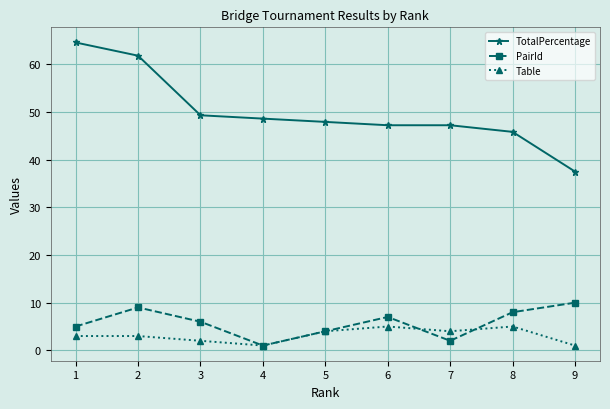

Which series has the largest total across all categories?

TotalPercentage